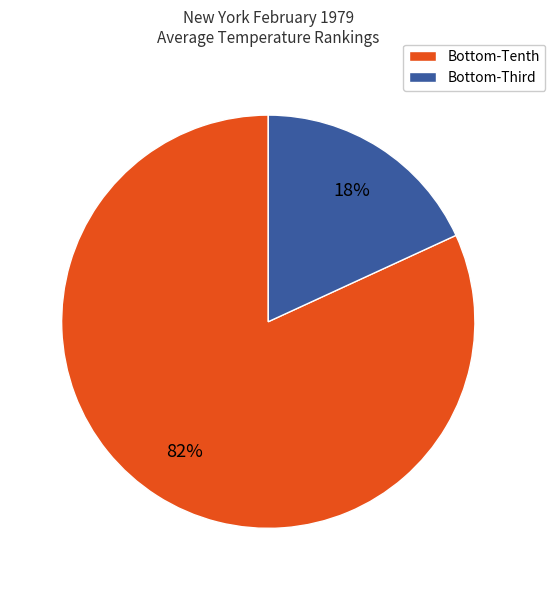

What is the smallest slice in the pie chart?

Bottom-Third